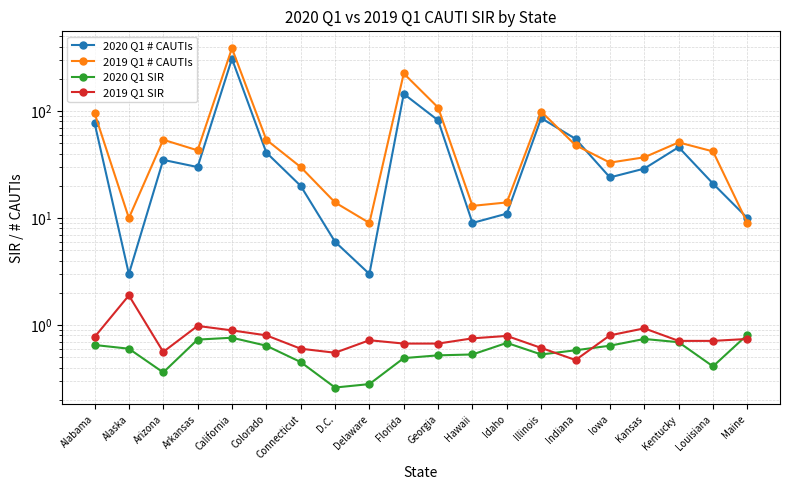

True or false: 2020 Q1 SIR has more than 0 interior local peaks.

True